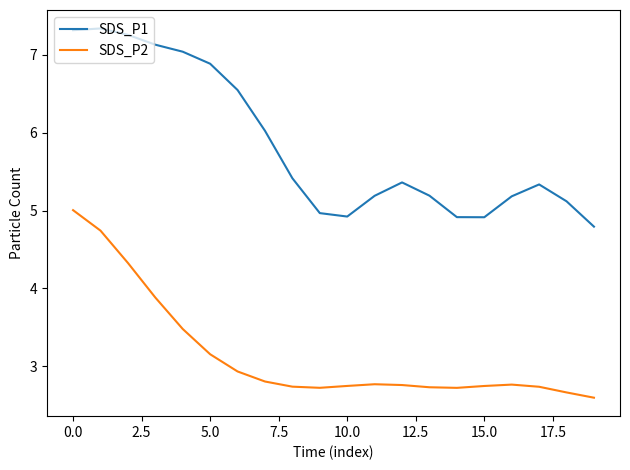

What are all the series names shown in the legend?

SDS_P1, SDS_P2